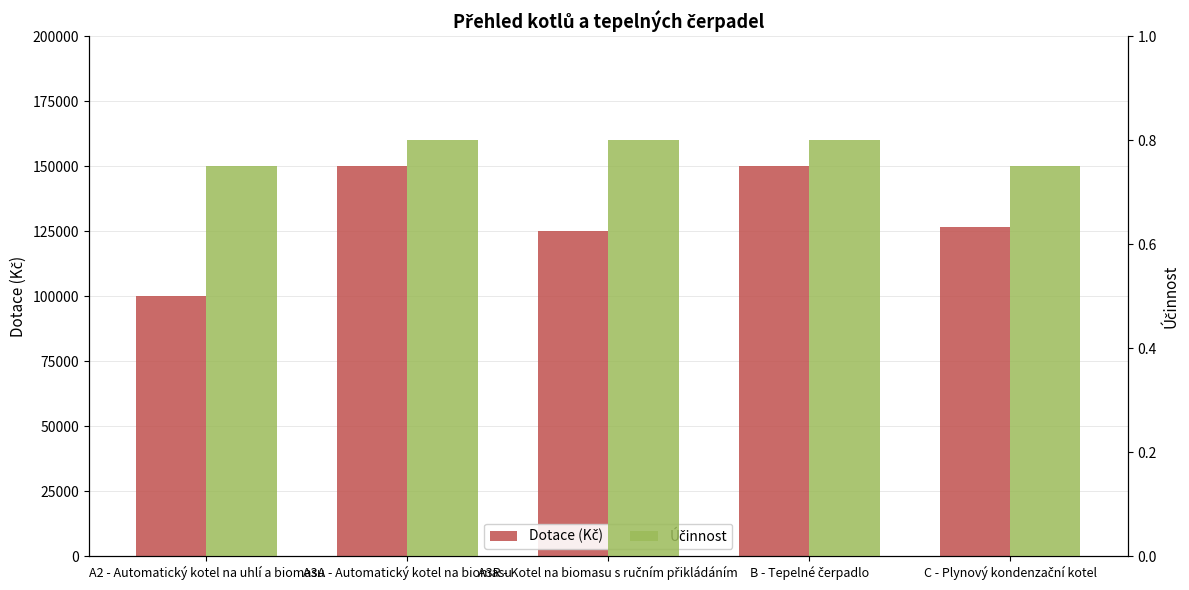

List the series in order of their overall mean, lowest first.

Účinnost, Dotace (Kč)